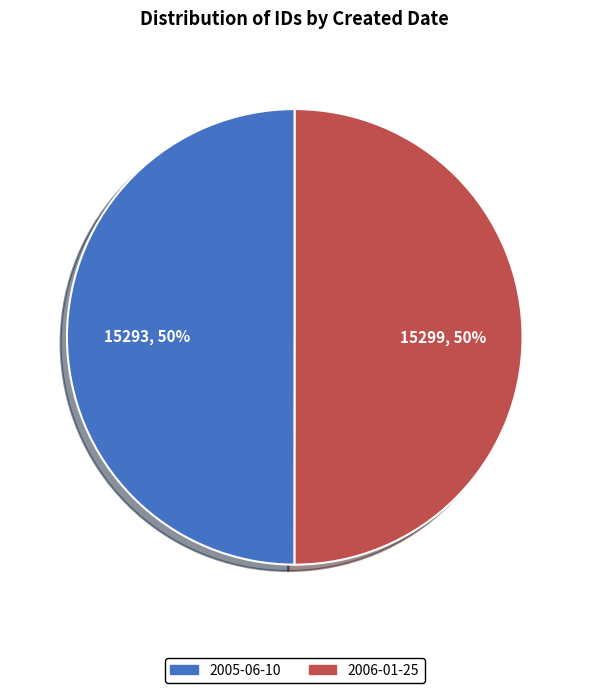

Do 2006-01-25 and 2005-06-10 together represent more than half of the pie?

Yes